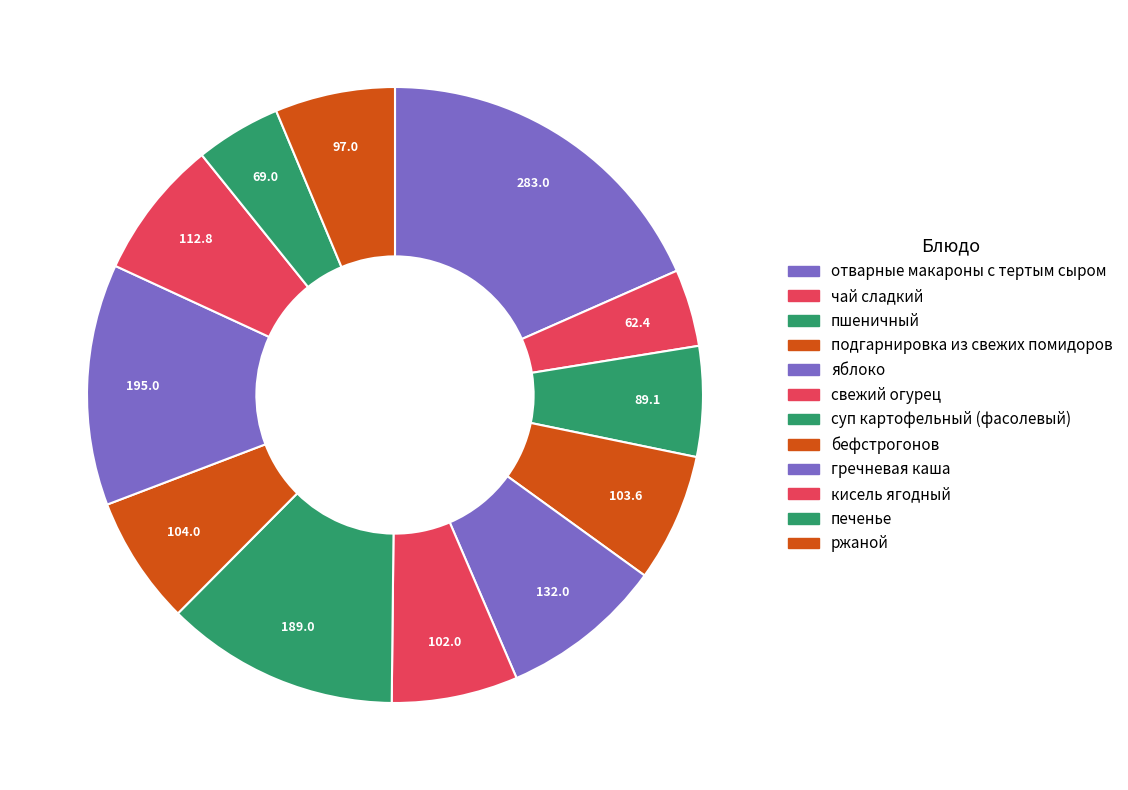

True or false: бефстрогонов accounts for 7% of the total.

True